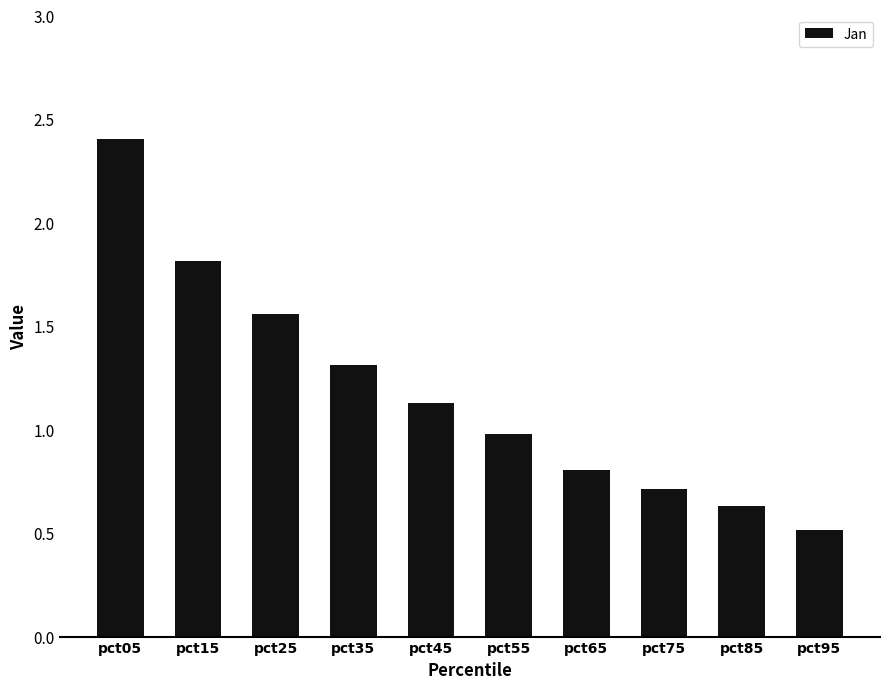

Which category has the lowest value across all series?

pct95